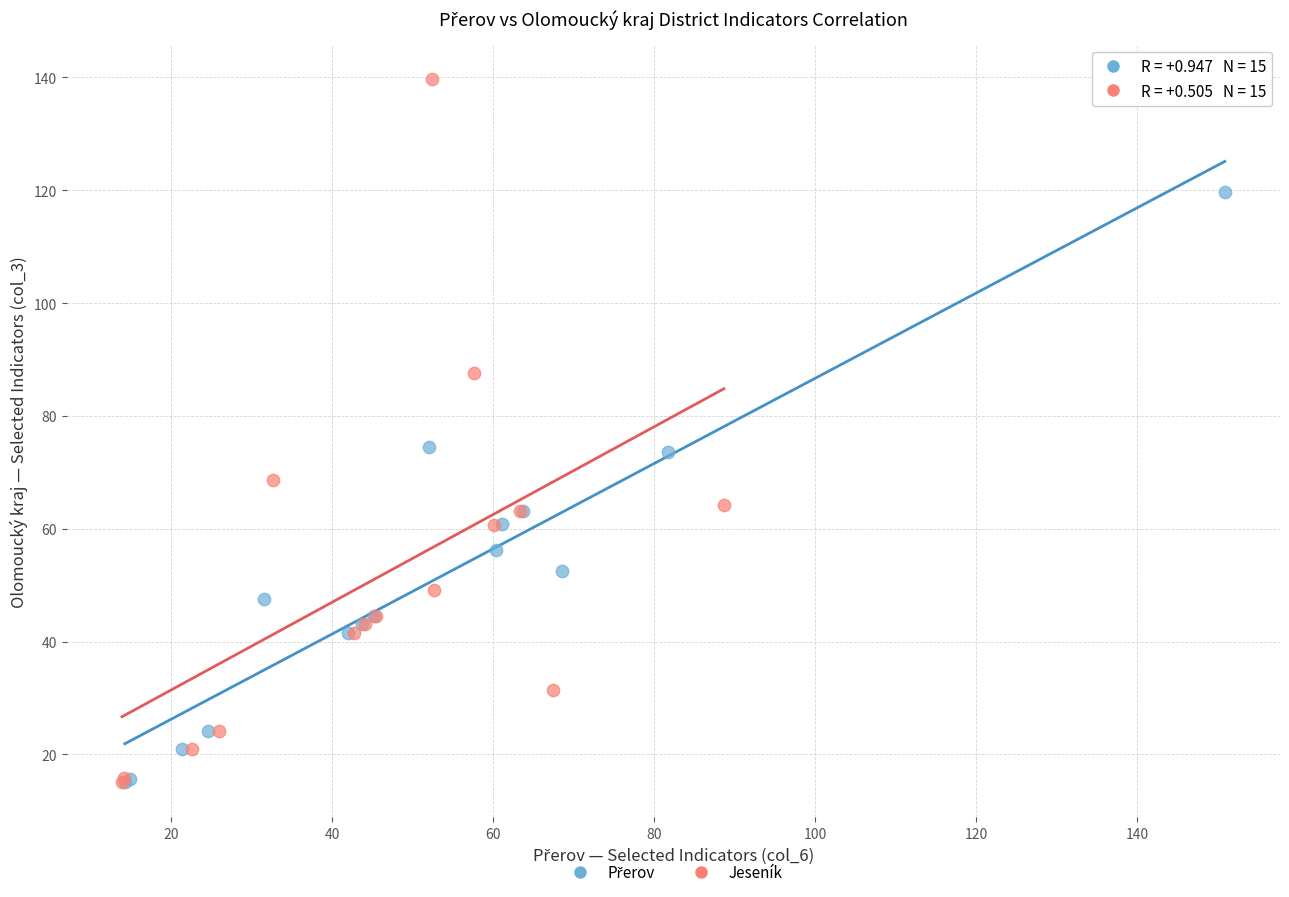

Which series has the widest spread of Y values?

Jeseník